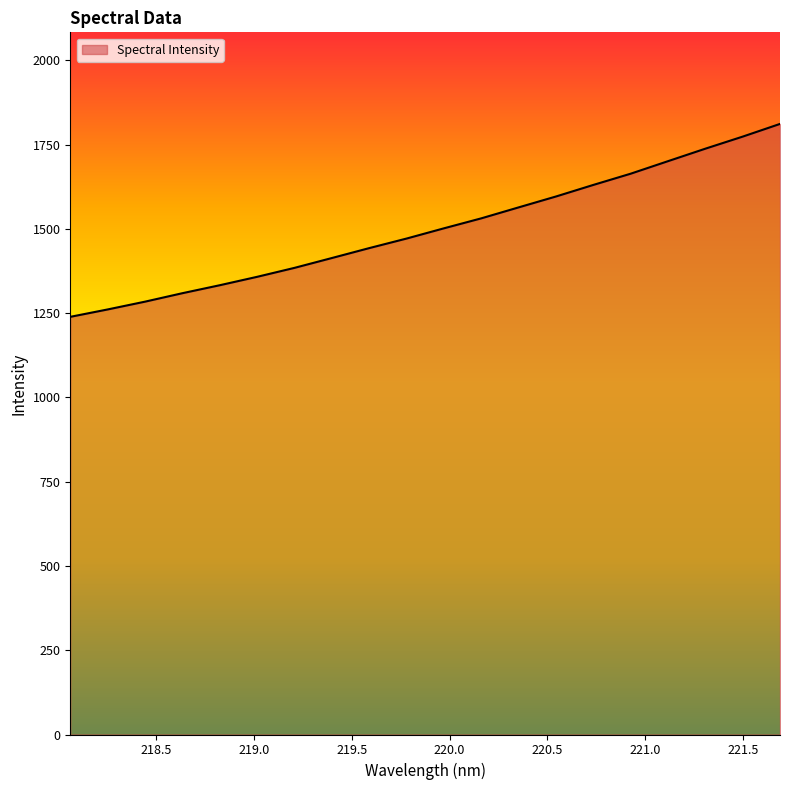

What is the smallest value displayed?

1239.1